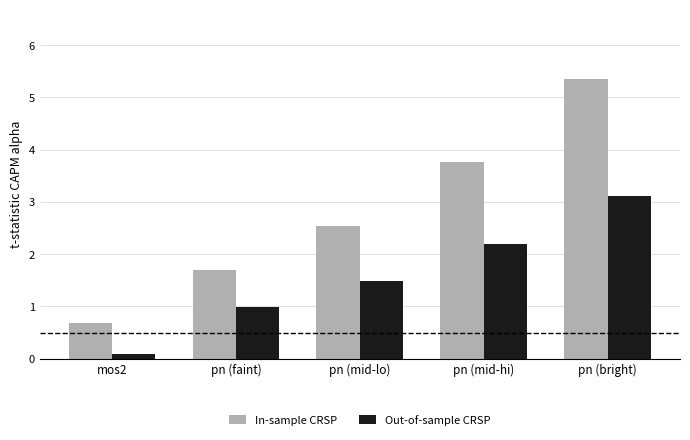

Rank the categories by Out-of-sample CRSP value from lowest to highest.

mos2, pn (faint), pn (mid-lo), pn (mid-hi), pn (bright)